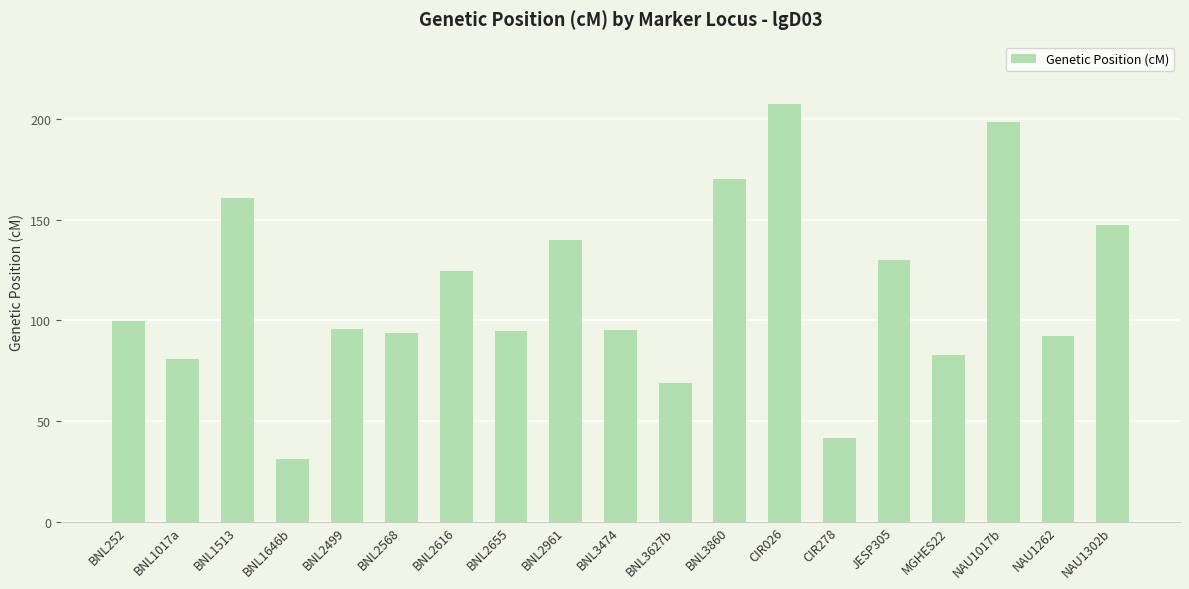

What is the change in value from BNL2616 to JESP305?

+5.3